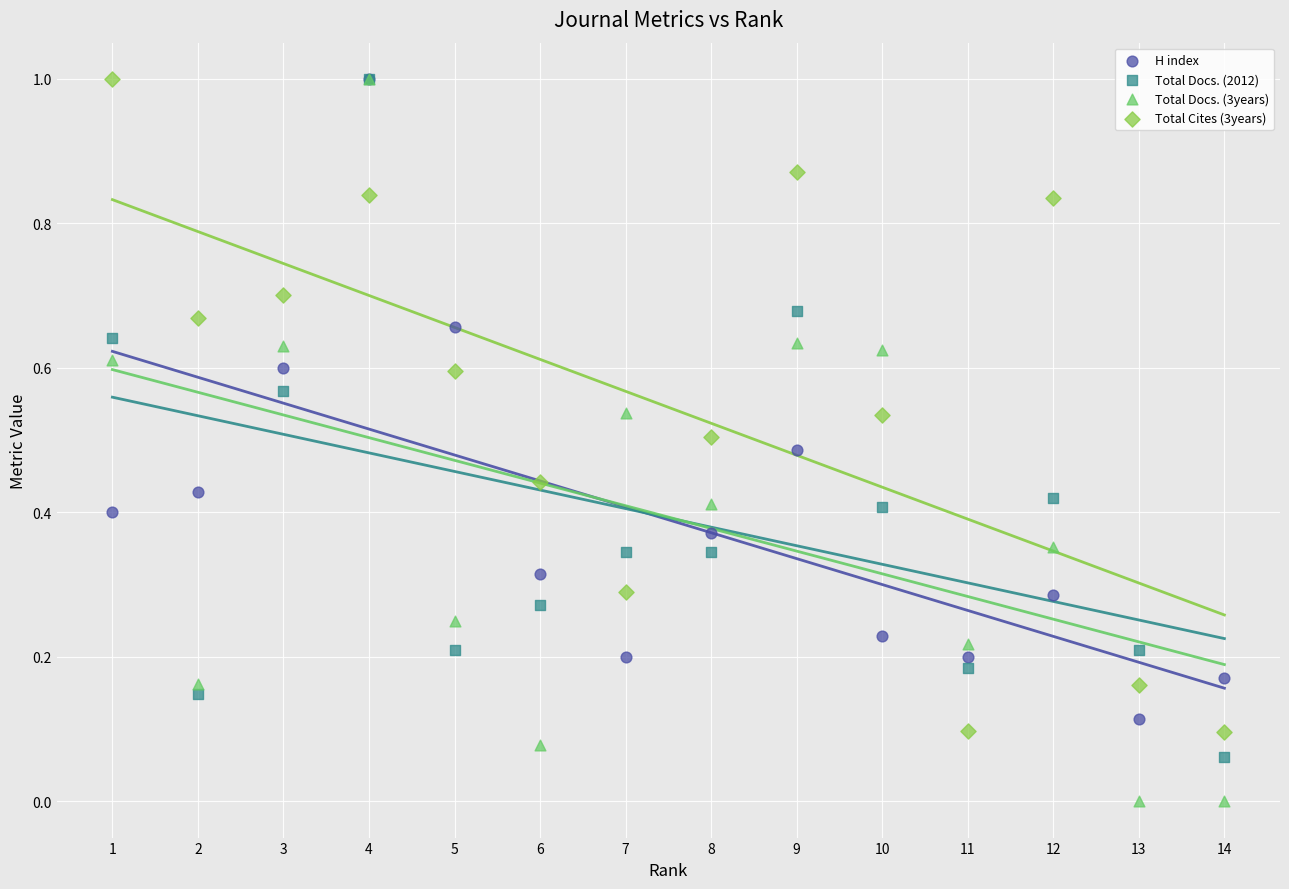

What are all the series names shown in the legend?

H index, Total Docs. (2012), Total Docs. (3years), Total Cites (3years)